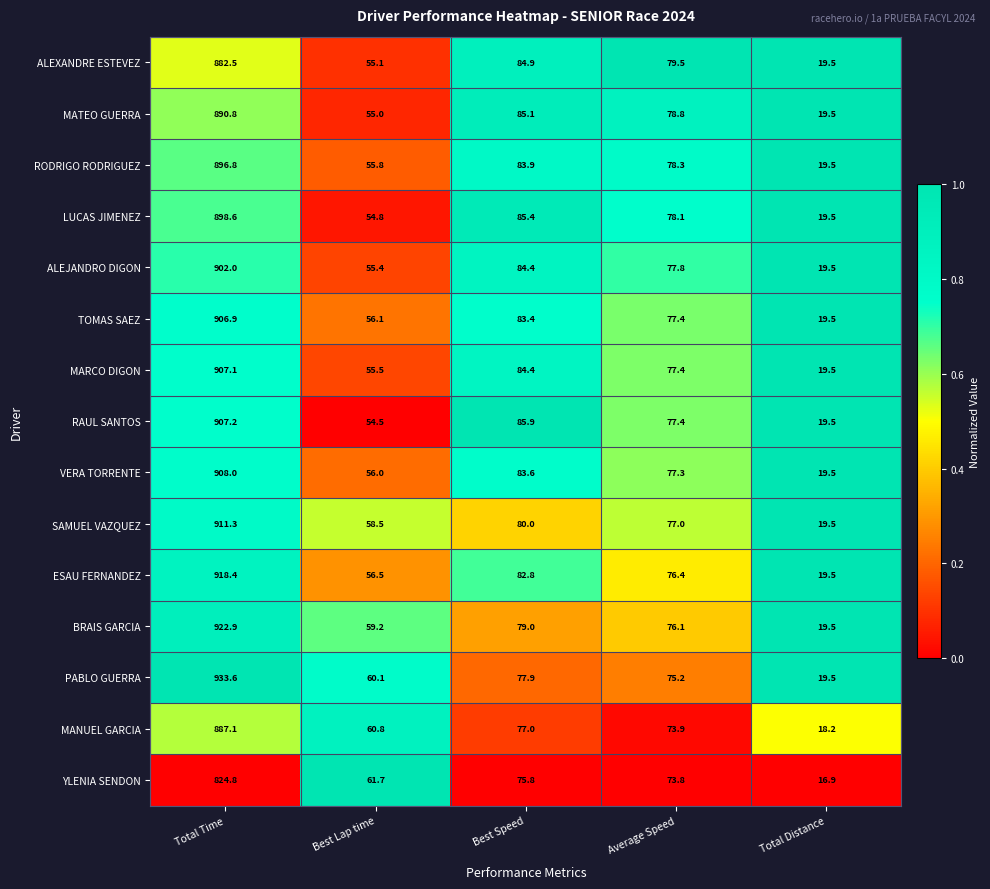

At which category is the sum across all series the highest?

Total Time